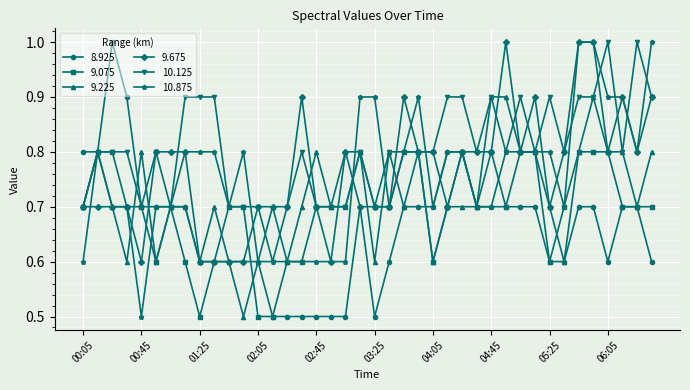

Which series has the largest total across all categories?

10.125